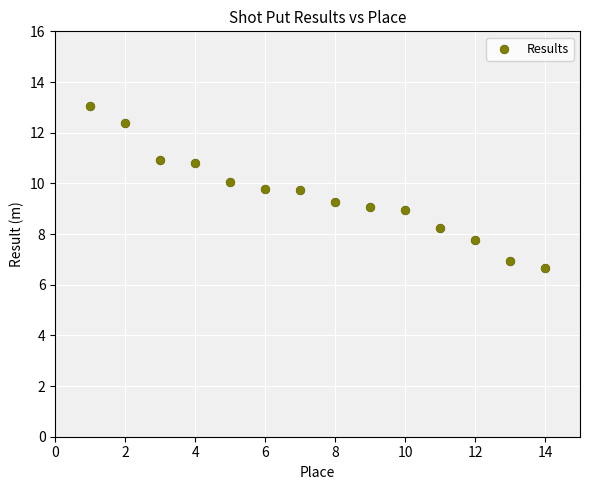

What is the range of Y values (max minus min)?

6.4